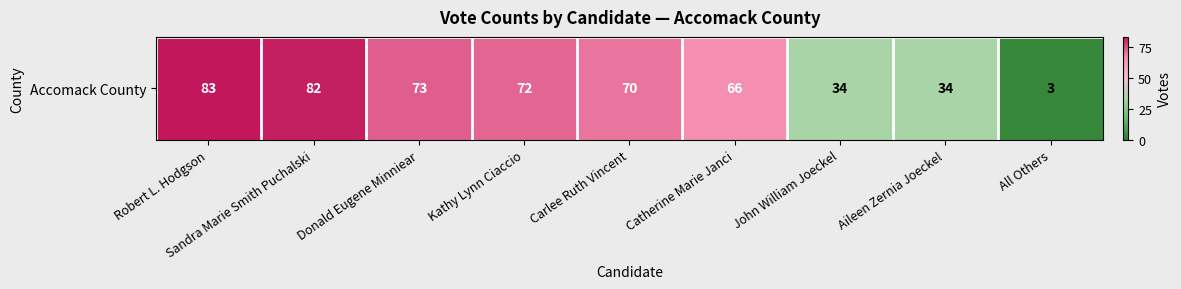

Where is the data nearest to the value 43?

John William Joeckel